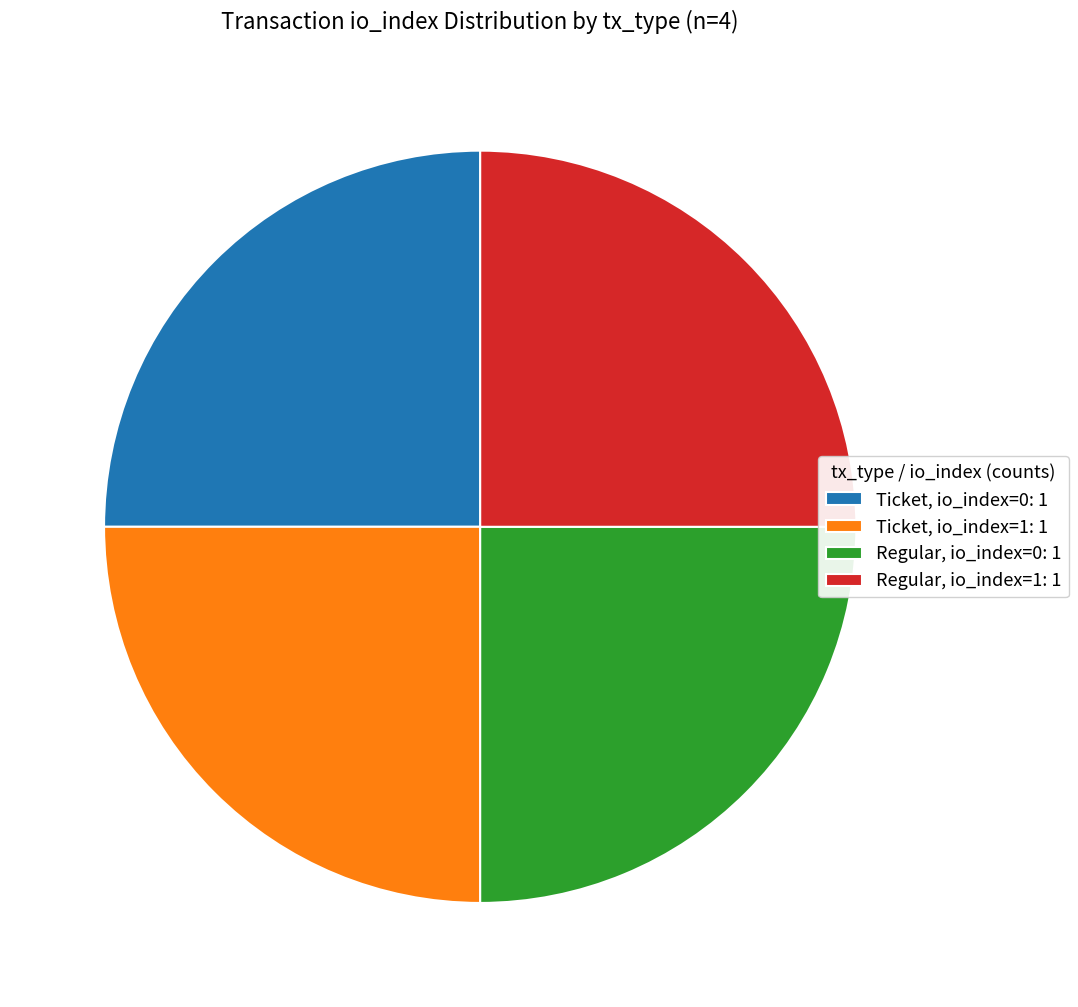

Approximately how many times larger is the value at Ticket, io_index=1: 1 compared to Regular, io_index=1: 1?

1.0